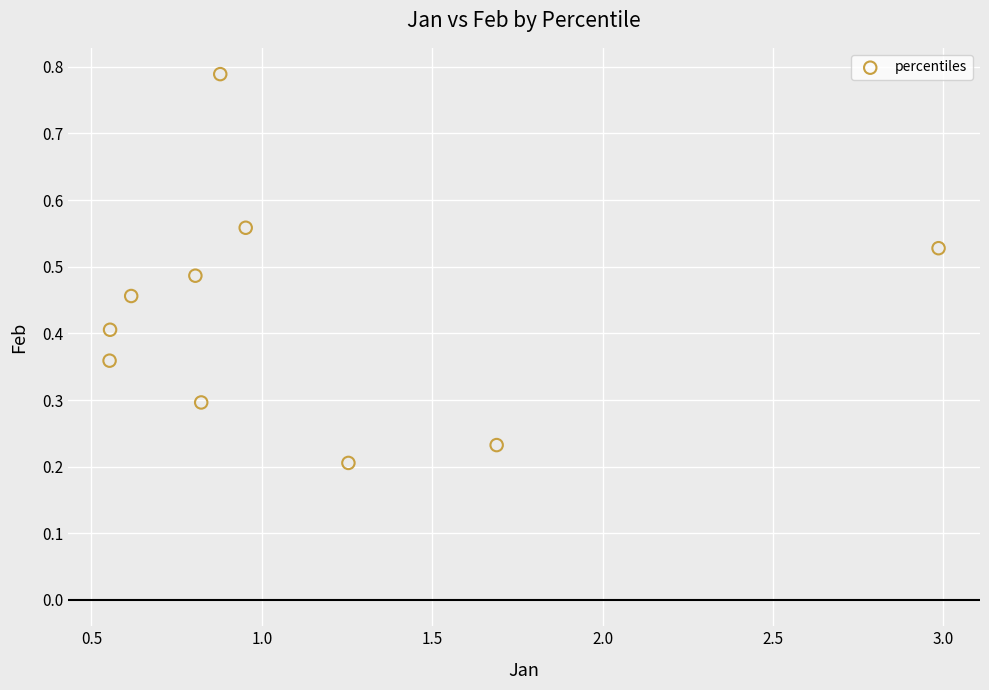

What is the range of X values (max minus min)?

2.4